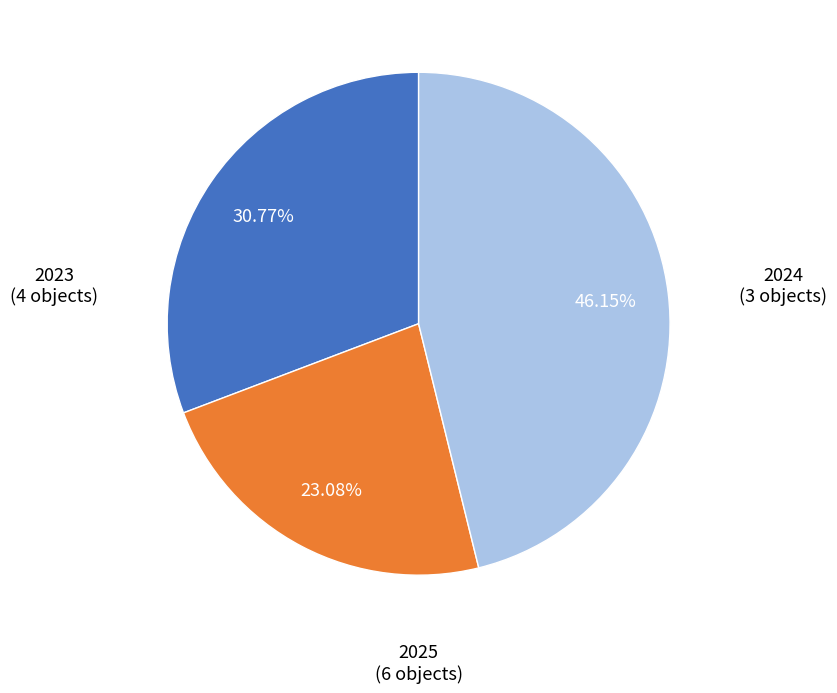

To the nearest percent, what portion does 2025 represent?

46%